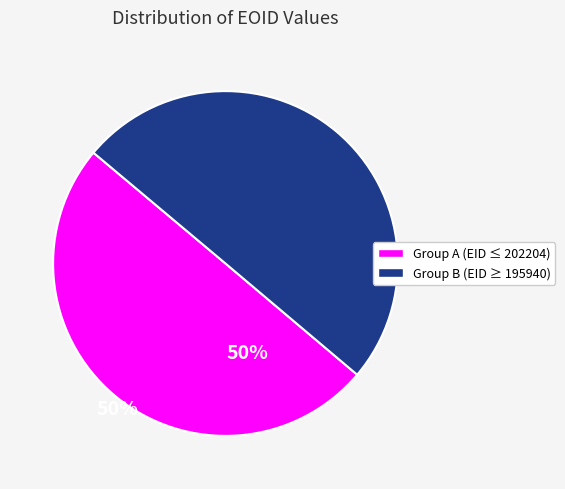

How many slices are in this pie chart?

2